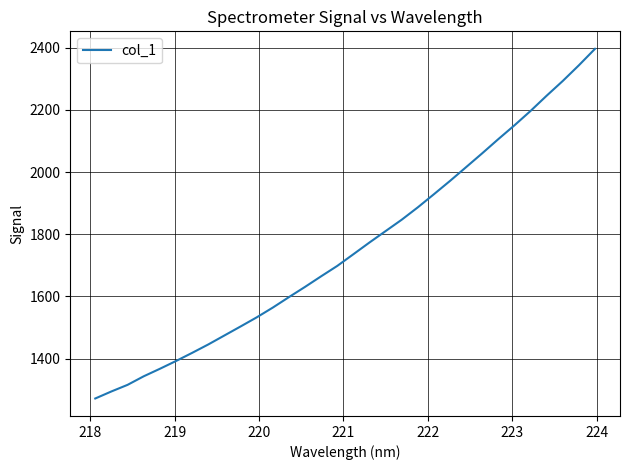

What is the difference between the maximum and minimum values?

1124.9